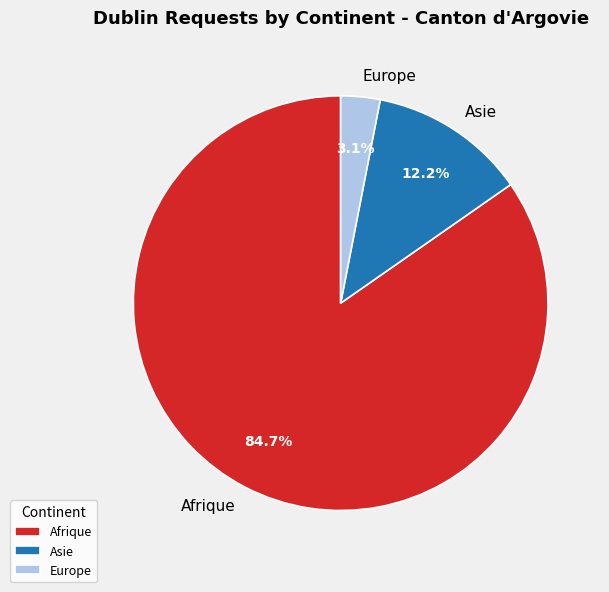

What is the largest slice in the pie chart?

Afrique